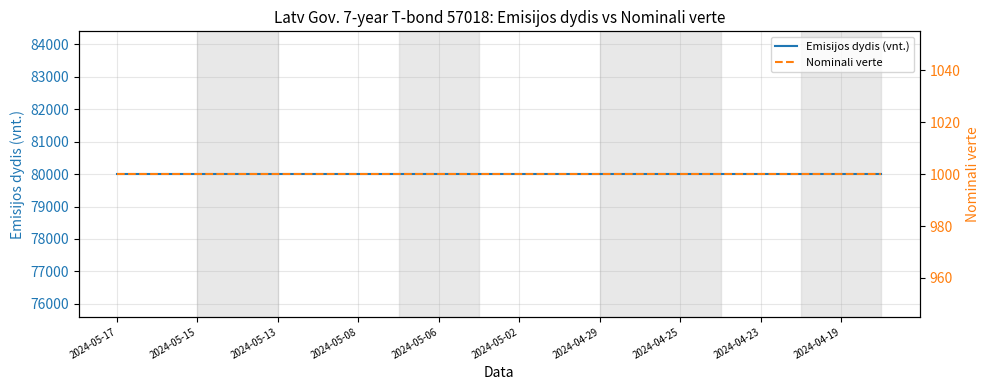

Is the value of Nominali verte at 2024-04-19 greater than the value of Emisijos dydis (vnt.) at 2024-05-15?

No